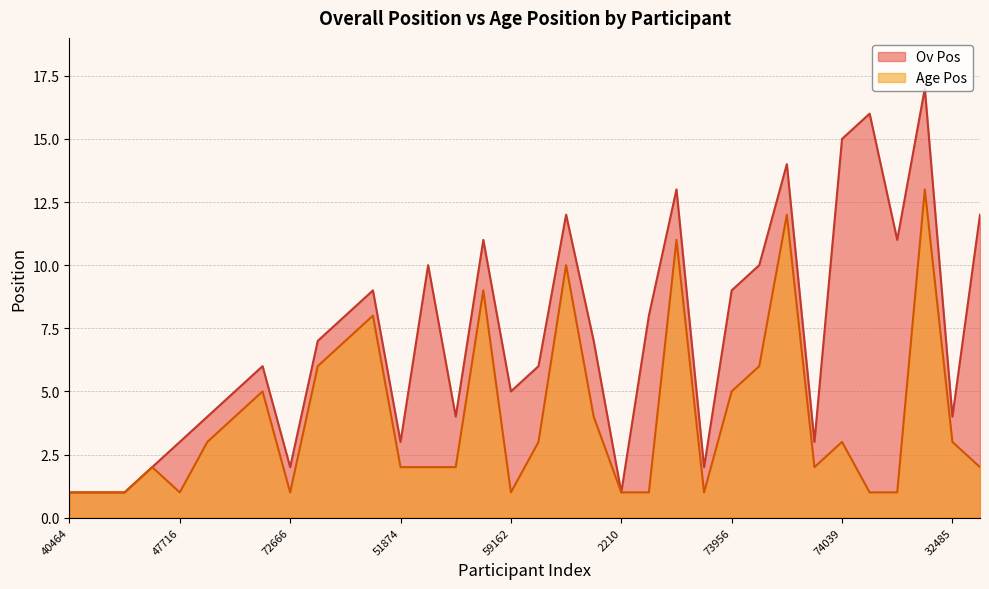

Between 59162 and 73545, which series saw the biggest shift?

Age Pos